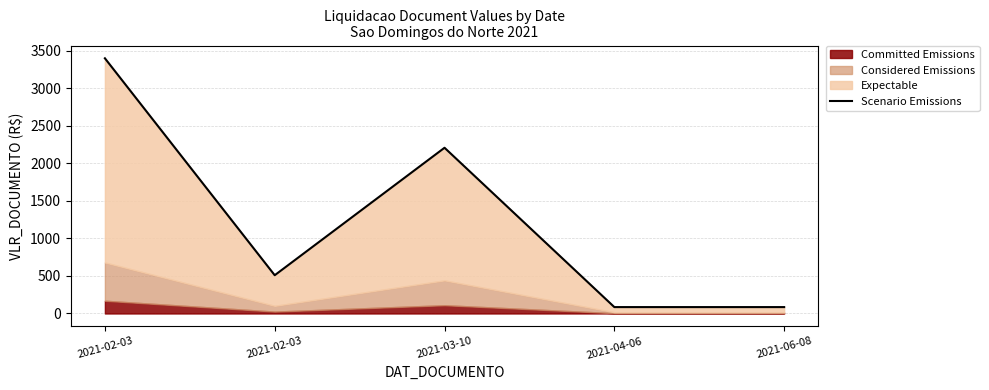

The value at 2021-06-08 is 85.2. True or false?

True